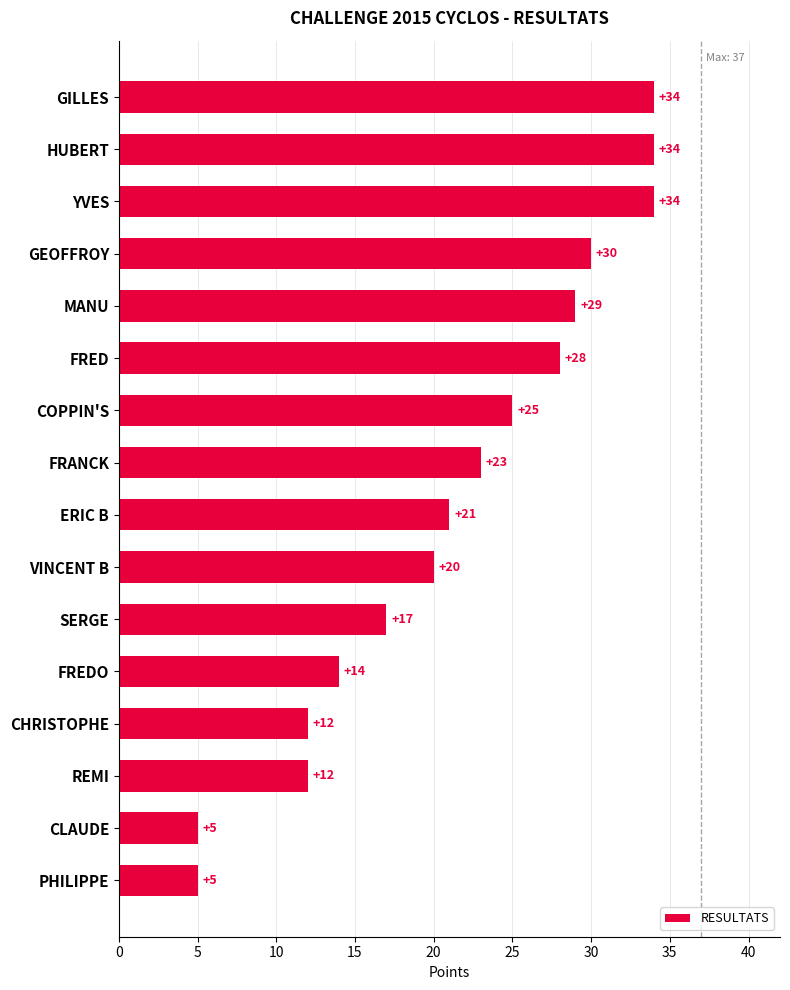

What is the label of the 14th bar from the bottom?

YVES